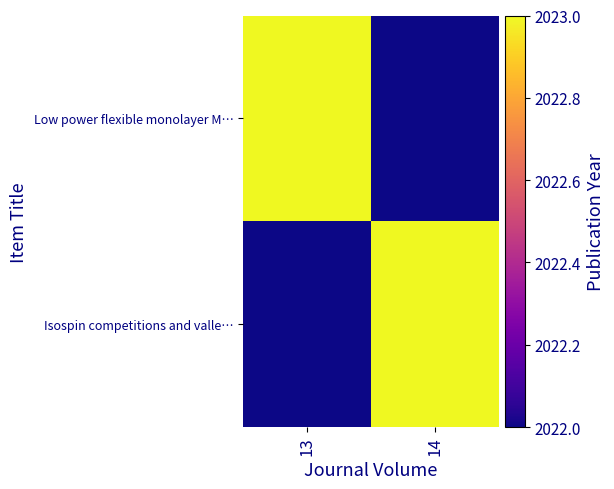

Reading left to right, list all the values displayed in this chart.

Low power flexible monolayer M…: 13=2023	14=2022
Isospin competitions and valle…: 13=2022	14=2023